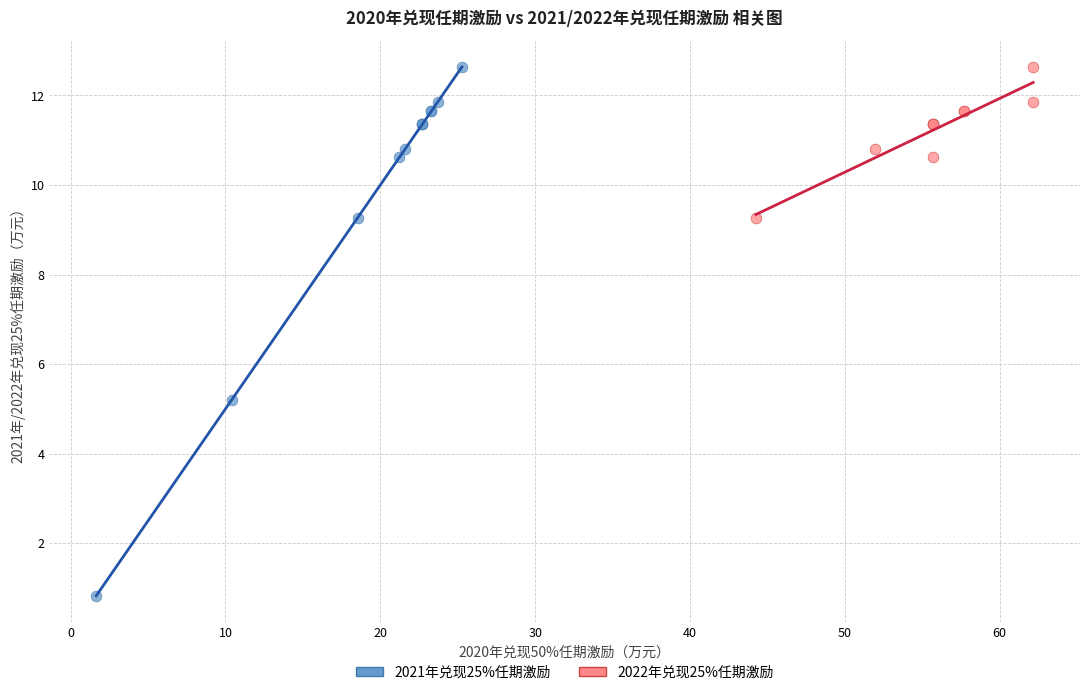

Which series has the widest spread of Y values?

2021年兑现25%任期激励